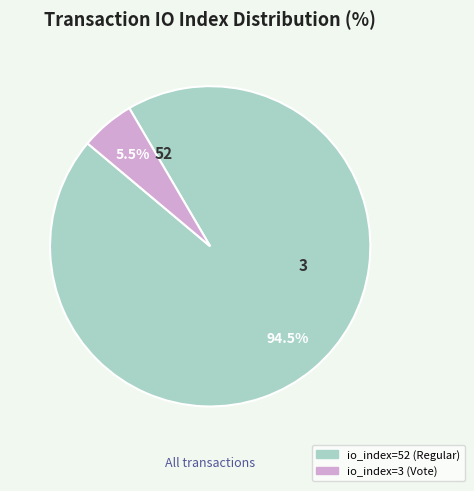

Count the number of slices in the pie.

2